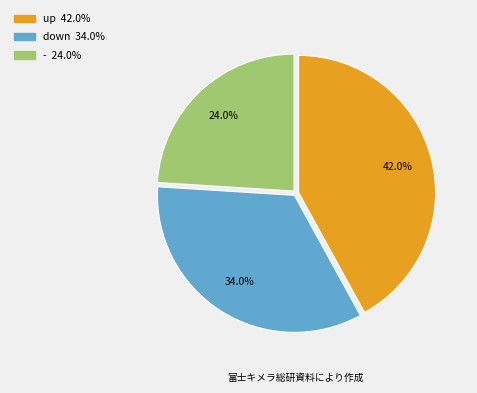

How much of the chart is everything except -?

76.0%